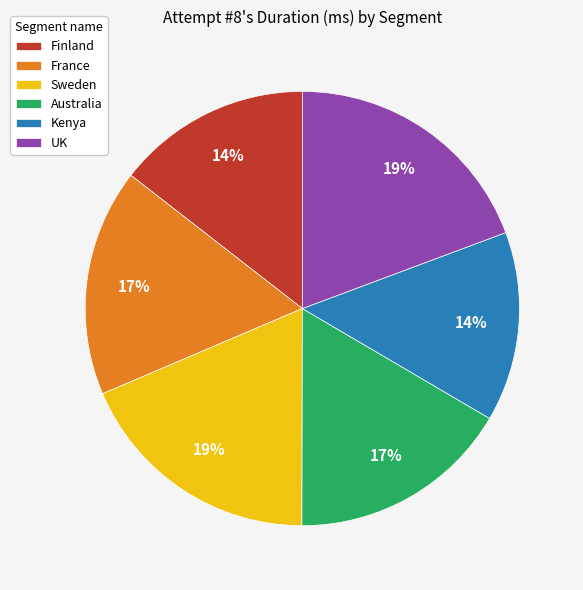

To the nearest percent, what is the combined percentage of UK and Australia?

36%